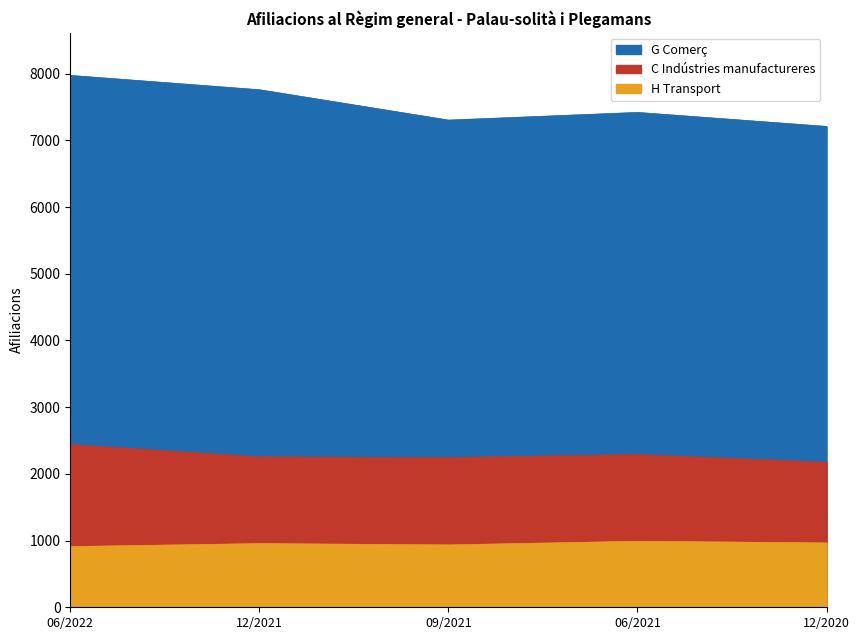

Is the value of C Indústries manufactureres at 12/2020 greater than the value of H Transport at 12/2020?

Yes